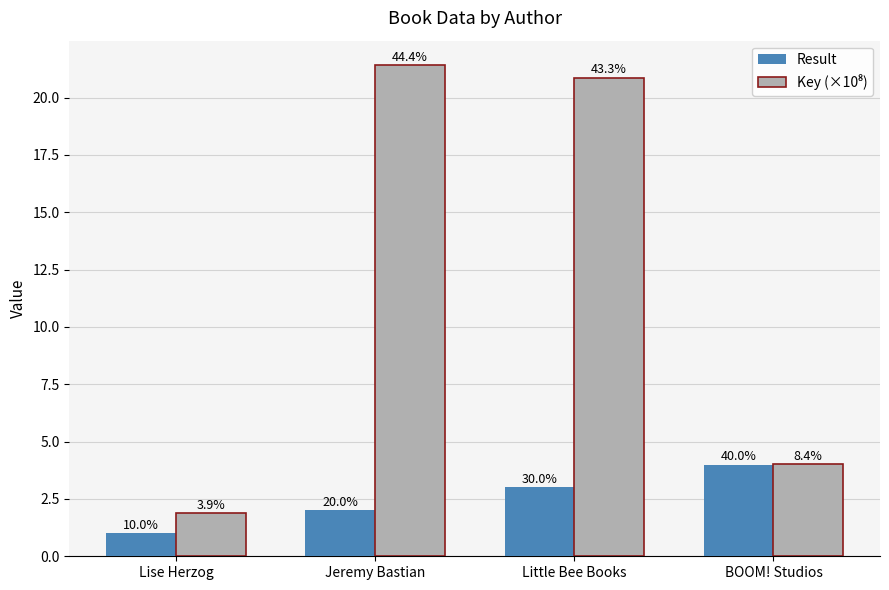

Does the chart contain stacked bars?

No